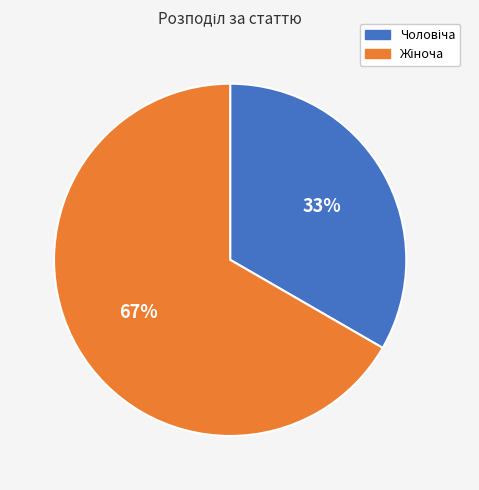

Does any single category account for the majority?

Yes